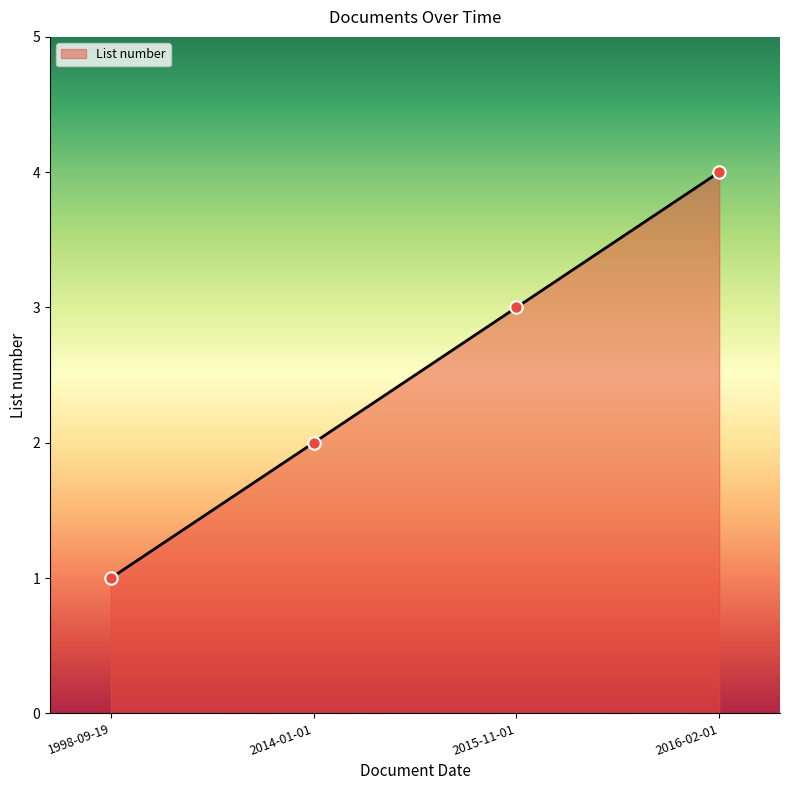

Between 2014-01-01 and 2016-02-01, which is larger?

2016-02-01